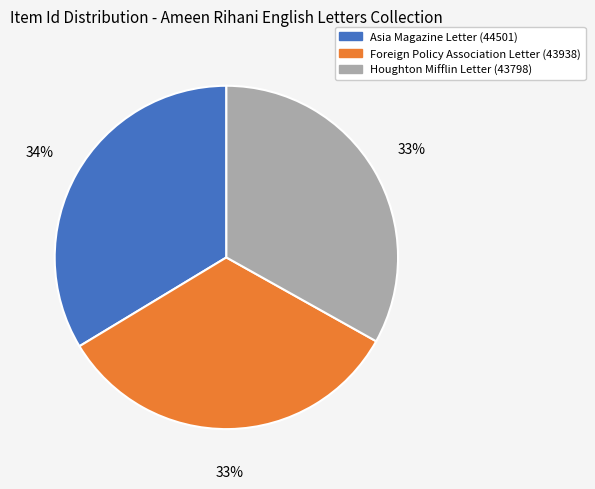

How many slices are in this pie chart?

3